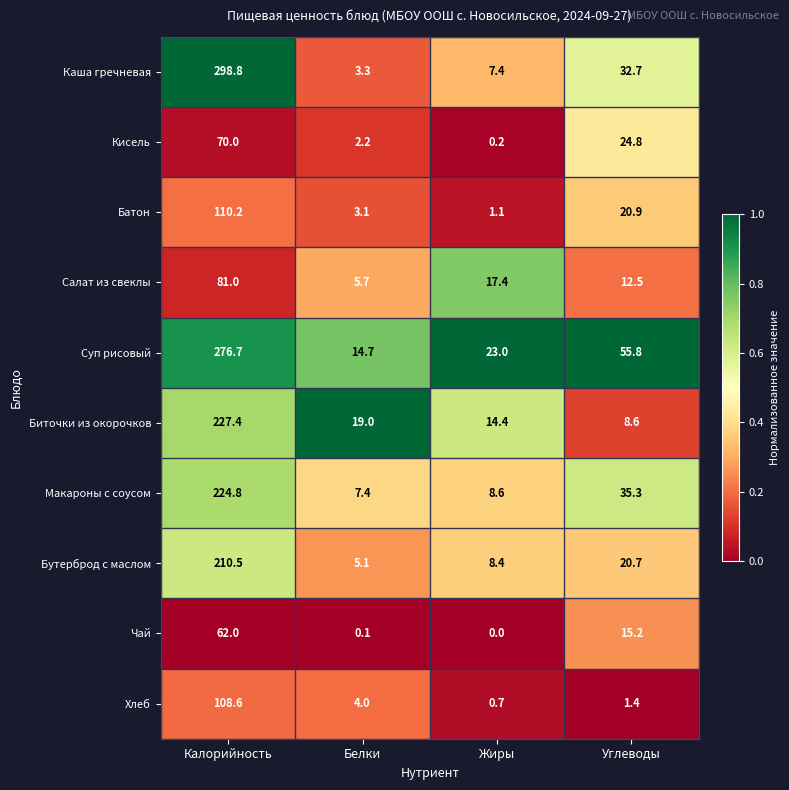

The Кисель series shows 37.5 at Углеводы. True or false?

False